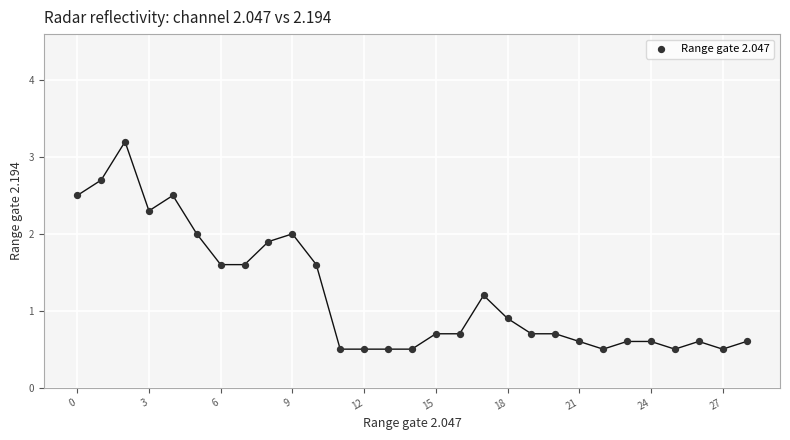

What is the range of Y values (max minus min)?

2.7